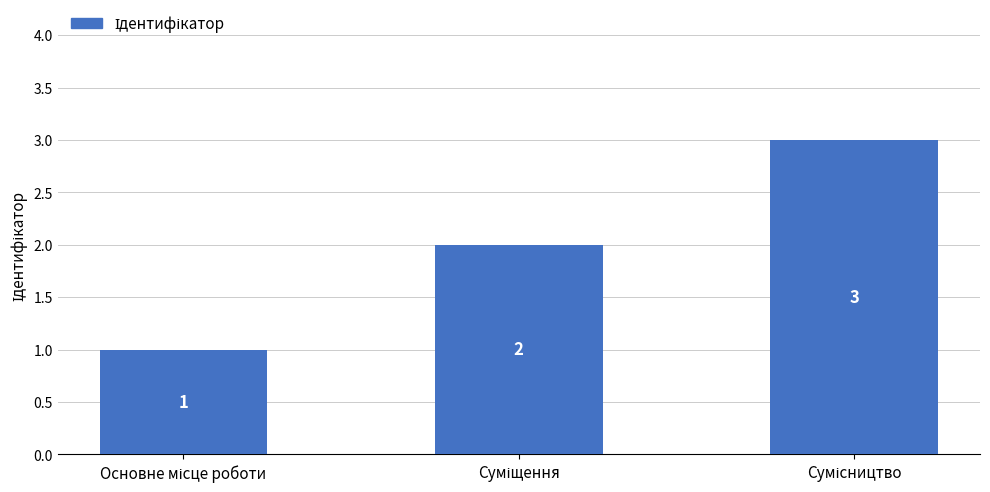

What is the value of the 2nd bar from the left?

2